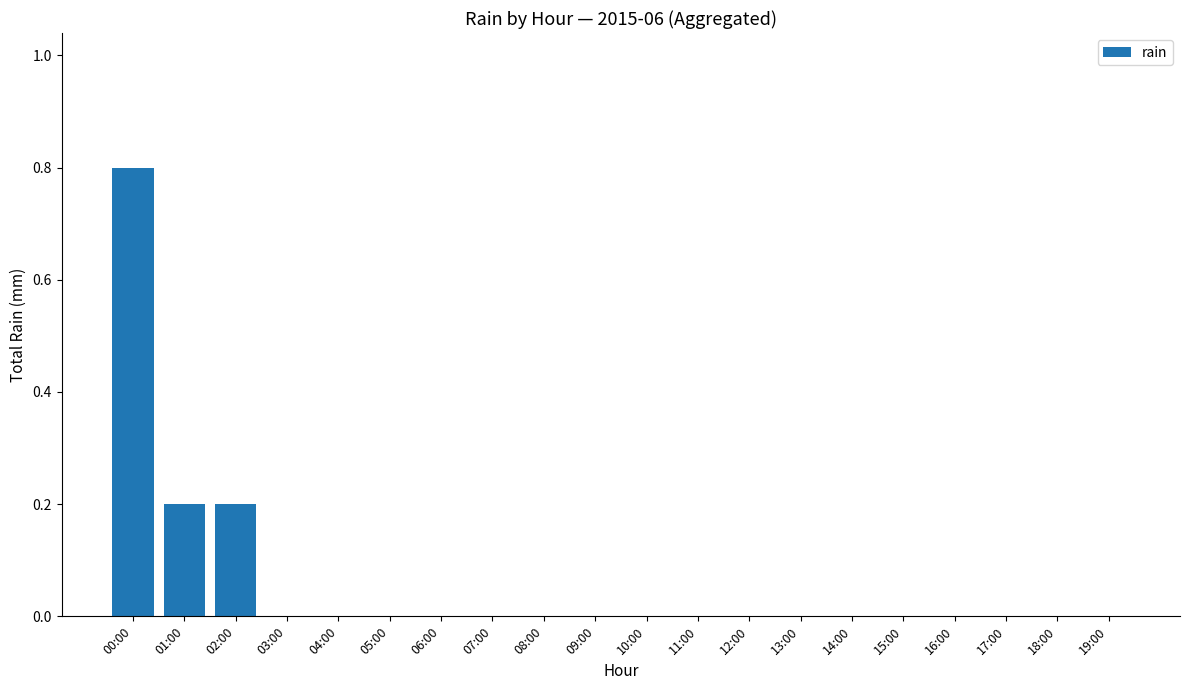

Read the value at 02:00.

0.2